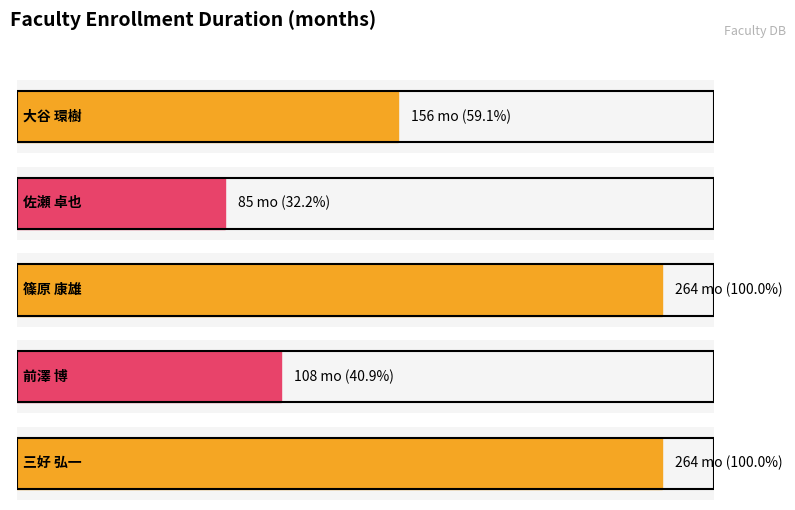

Reading left to right, list all the values displayed in this chart.

助教=156	講師=85	教授=264	教授=108	教授=264